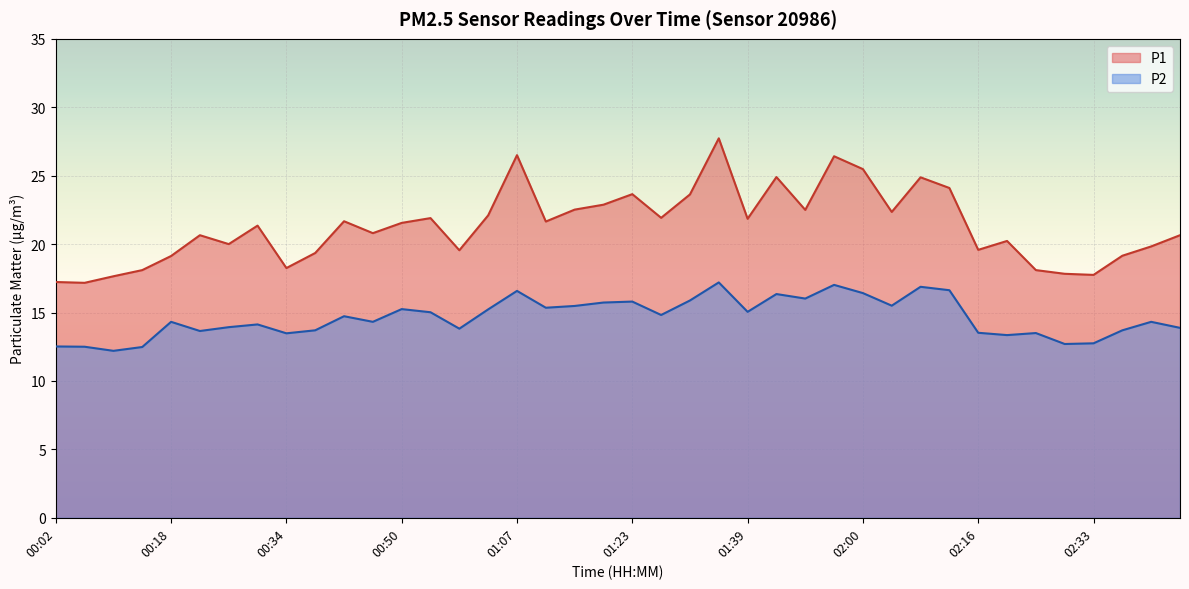

Reading left to right, list all the values displayed in this chart.

P1: 17.2	17.2	17.6	18.1	19.1	20.6	20.0	21.4	18.2	19.4	21.7	20.8	21.6	21.9	19.6	22.1	26.5	21.6	22.5	22.9	23.6	21.9	23.6	27.7	21.9	24.9	22.5	26.4	25.5	22.4	24.9	24.1	19.6	20.2	18.1	17.8	17.8	19.1	19.8	20.6
P2: 12.5	12.5	12.2	12.5	14.3	13.7	13.9	14.1	13.5	13.7	14.7	14.3	15.2	15.0	13.8	15.2	16.6	15.3	15.5	15.7	15.8	14.8	15.9	17.2	15.1	16.4	16.0	17.0	16.4	15.5	16.9	16.6	13.5	13.3	13.5	12.7	12.8	13.7	14.3	13.9